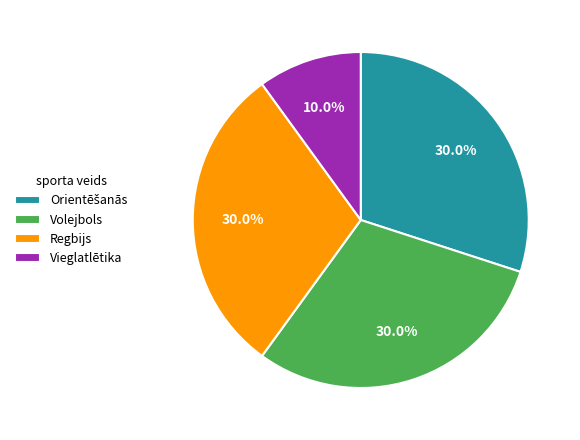

Approximately how many times larger is the value at Vieglatlētika compared to Regbijs?

0.3